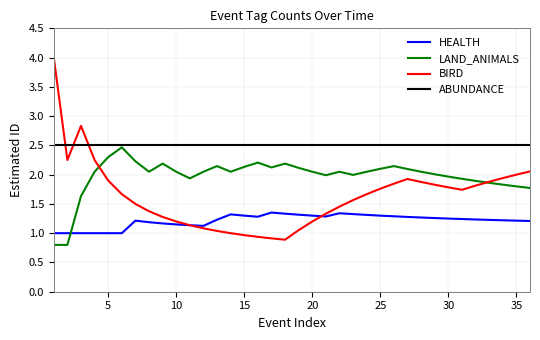

Which series has the largest range (max minus min)?

BIRD